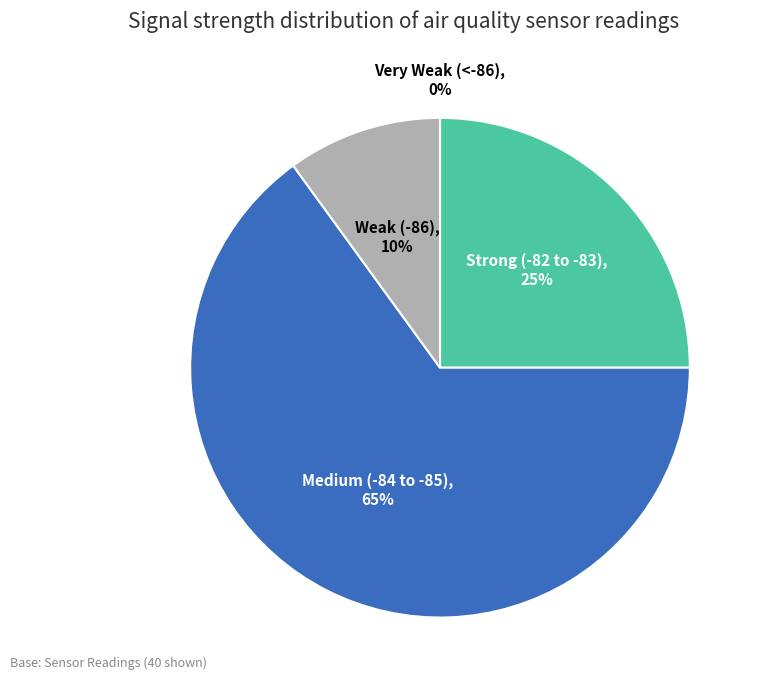

True or false: 21 accounts for 1% of the total.

False